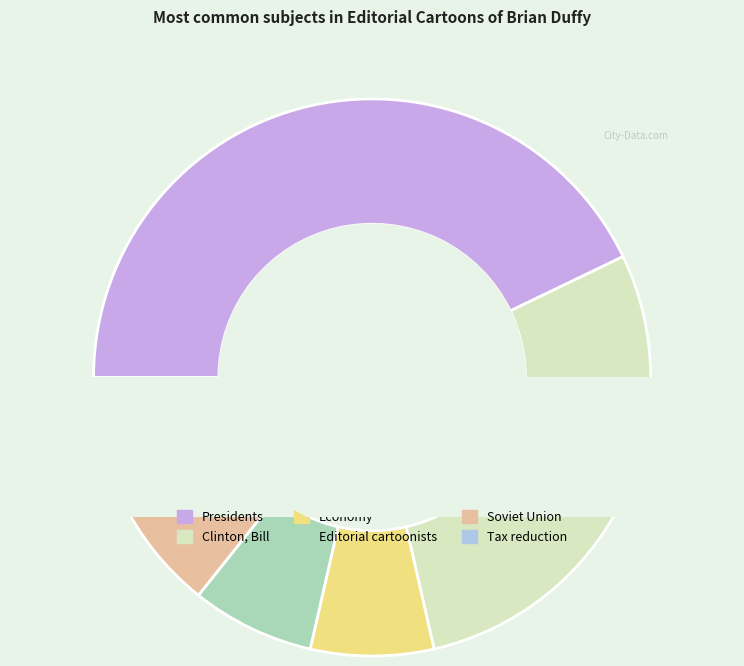

Which has a higher value, Clinton, Bill or Economy?

Clinton, Bill